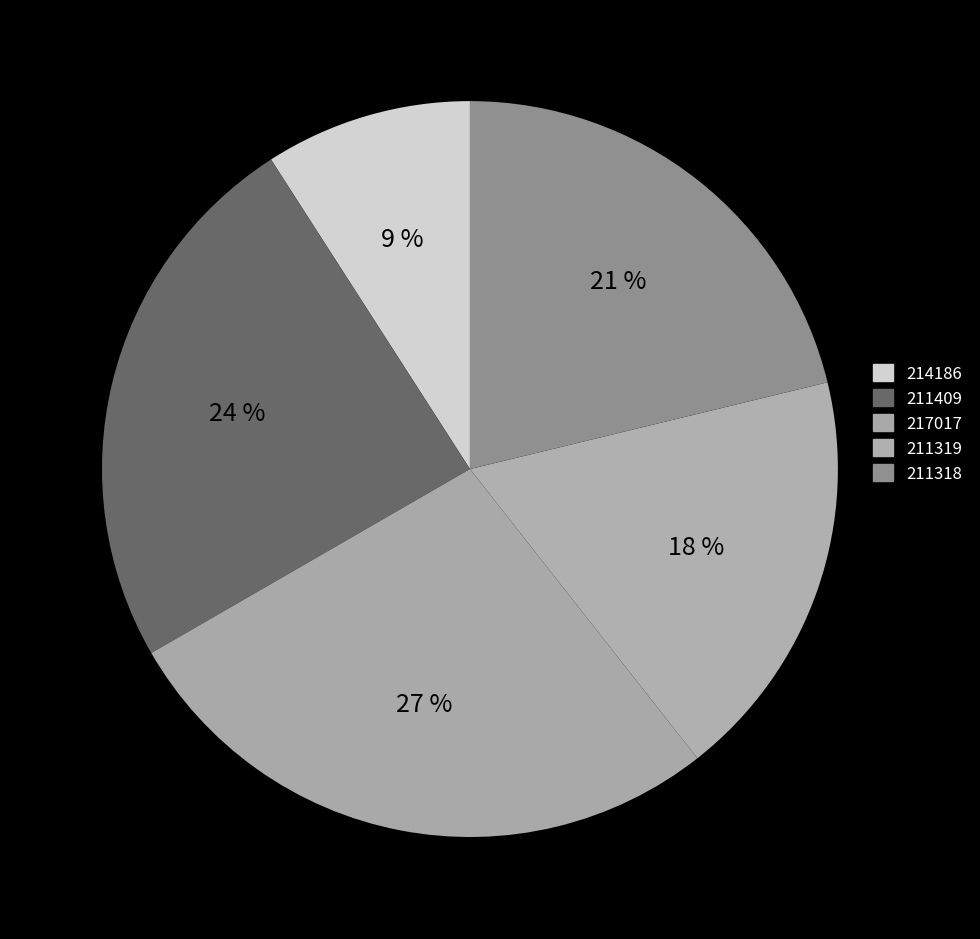

Does any single category account for the majority?

No